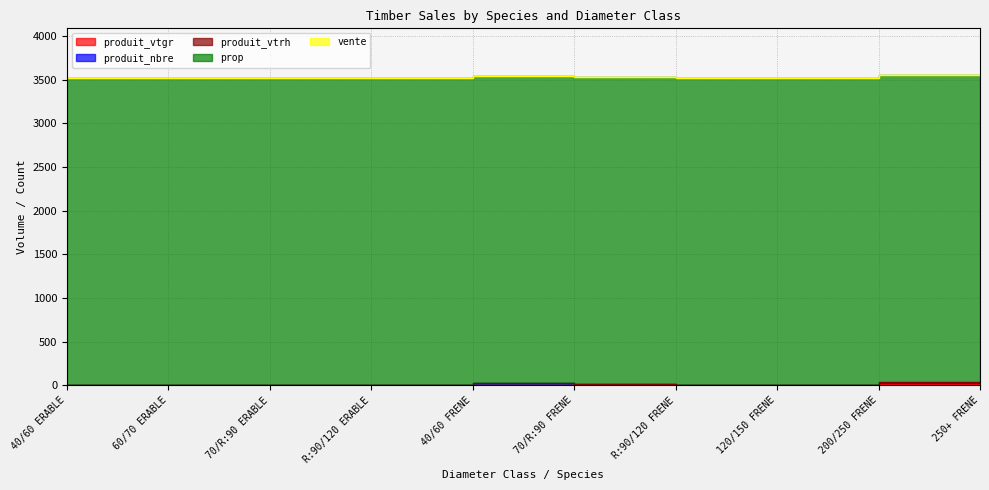

At which category is the sum across all series the highest?

200/250 FRENE